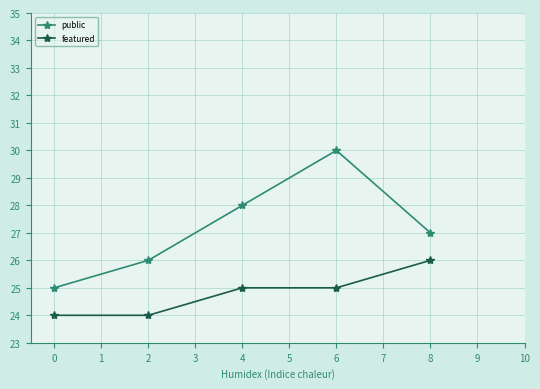

Reading left to right, extract all data points from this chart.

public: 25	26	28	30	27
featured: 24	24	25	25	26